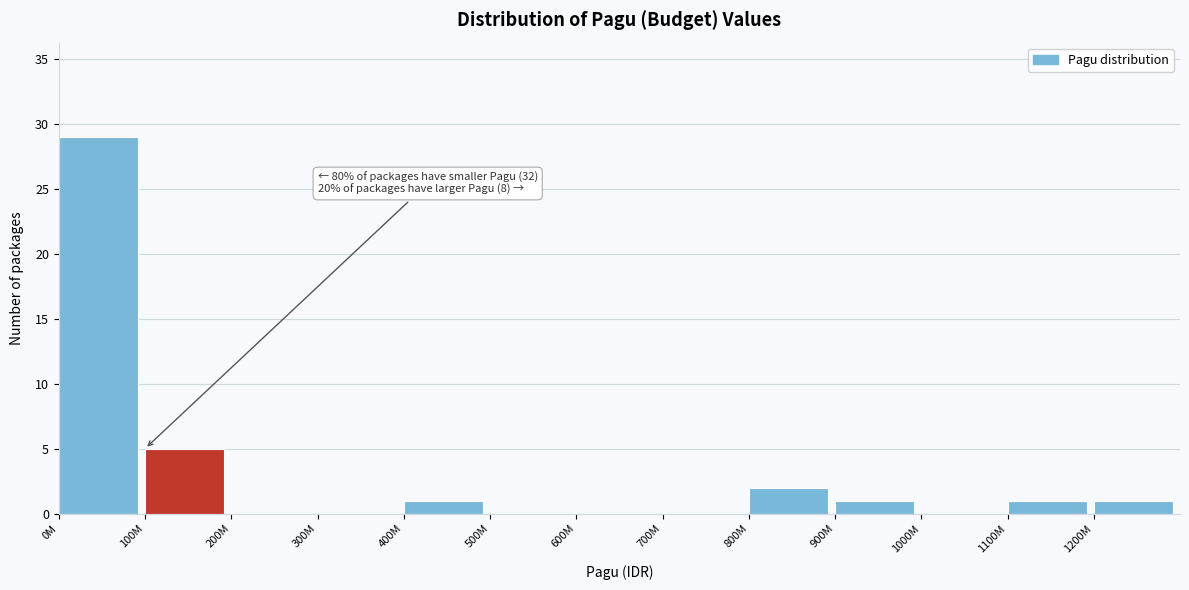

Reading left to right, extract all data points from this chart.

0M=29	100M=5	200M=0	300M=0	400M=1	500M=0	600M=0	700M=0	800M=2	900M=1	1000M=0	1100M=1	1200M=1